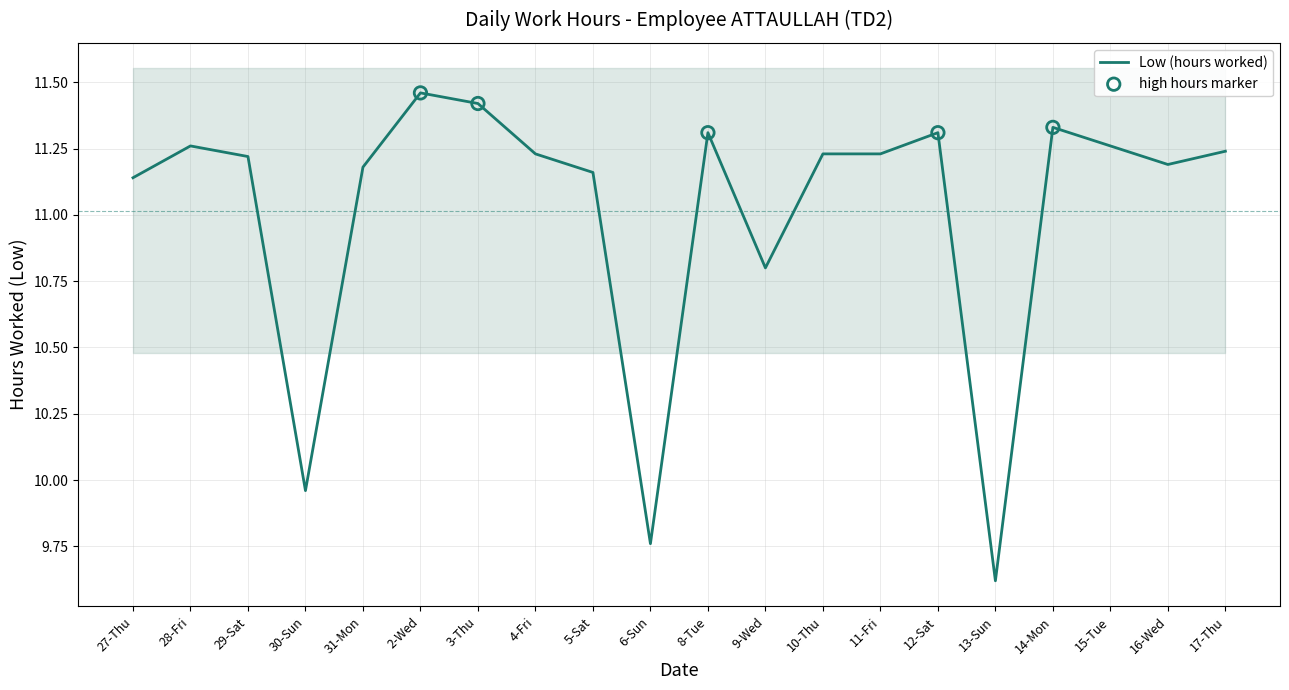

Which has a higher value, 11-Fri or 16-Wed?

11-Fri